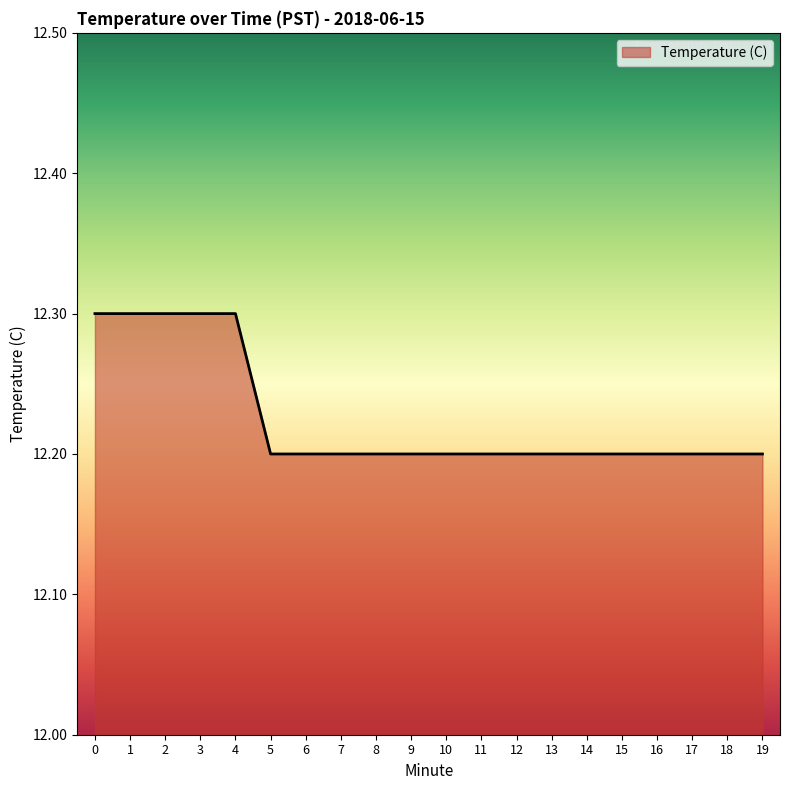

Reading left to right, extract all data points from this chart.

0=12.3	1=12.3	2=12.3	3=12.3	4=12.3	5=12.2	6=12.2	7=12.2	8=12.2	9=12.2	10=12.2	11=12.2	12=12.2	13=12.2	14=12.2	15=12.2	16=12.2	17=12.2	18=12.2	19=12.2